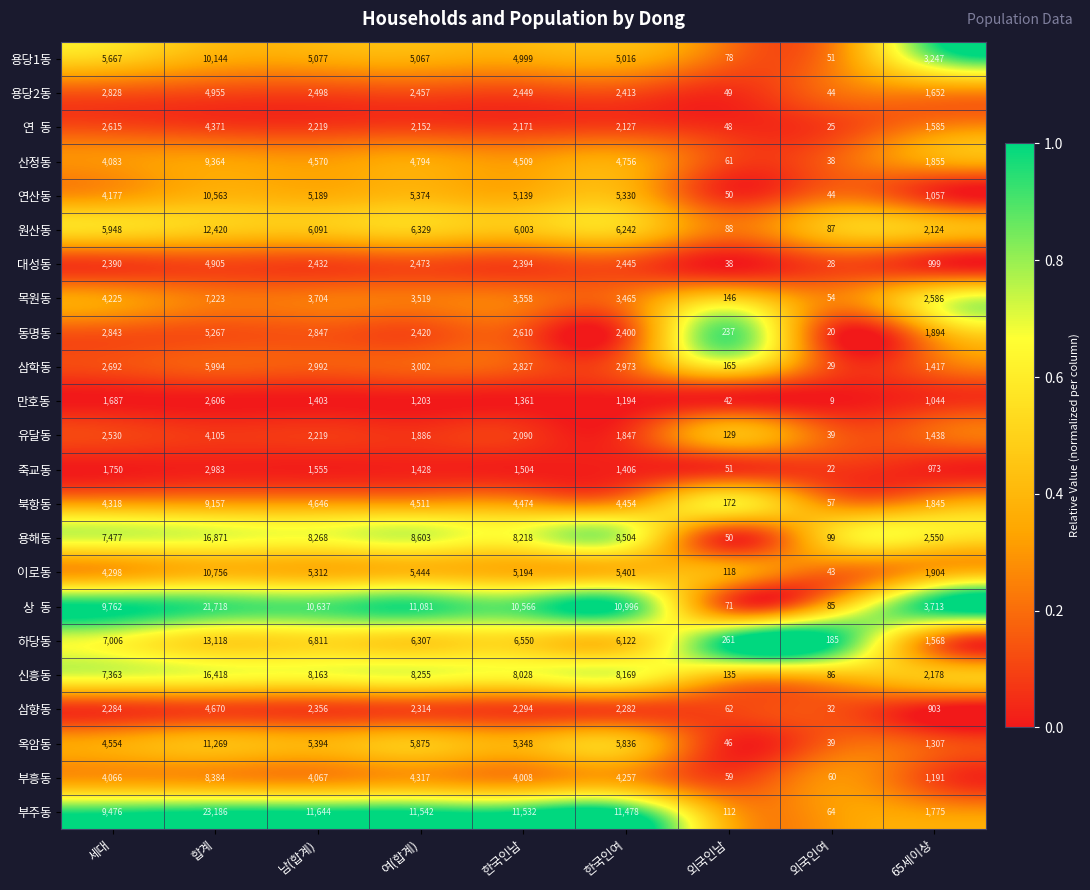

Which category has the highest value in the 산정동 series?

합계